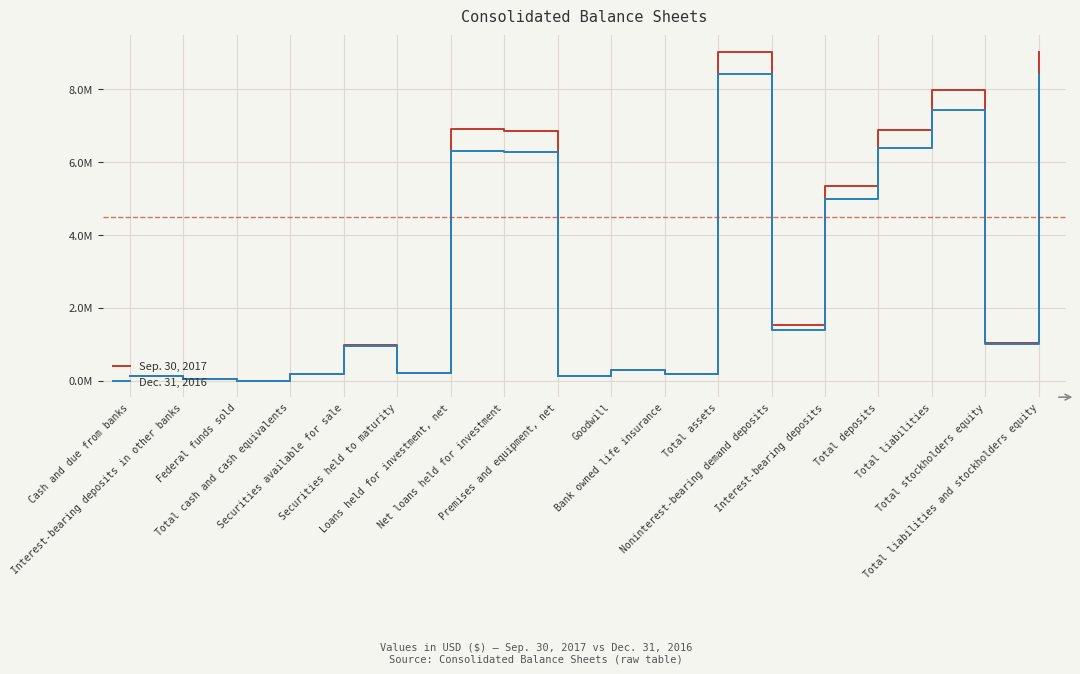

True or false: Sep. 30, 2017 has more than 1 interior local peaks.

True